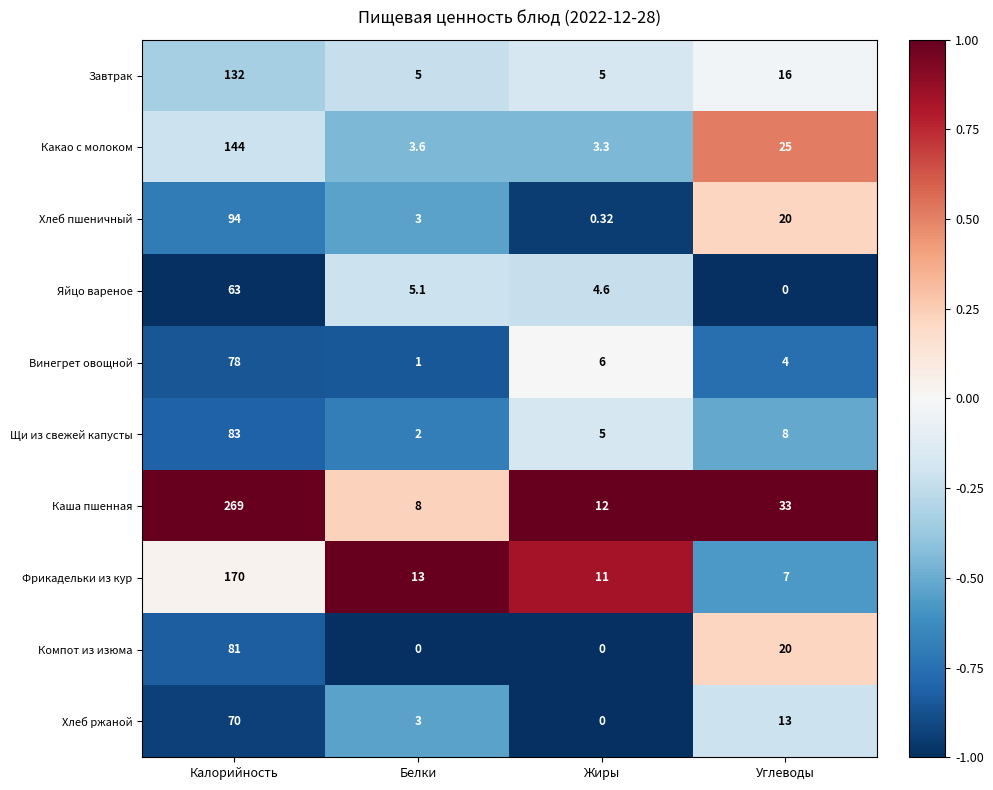

At which category is the sum across all series the highest?

Калорийность